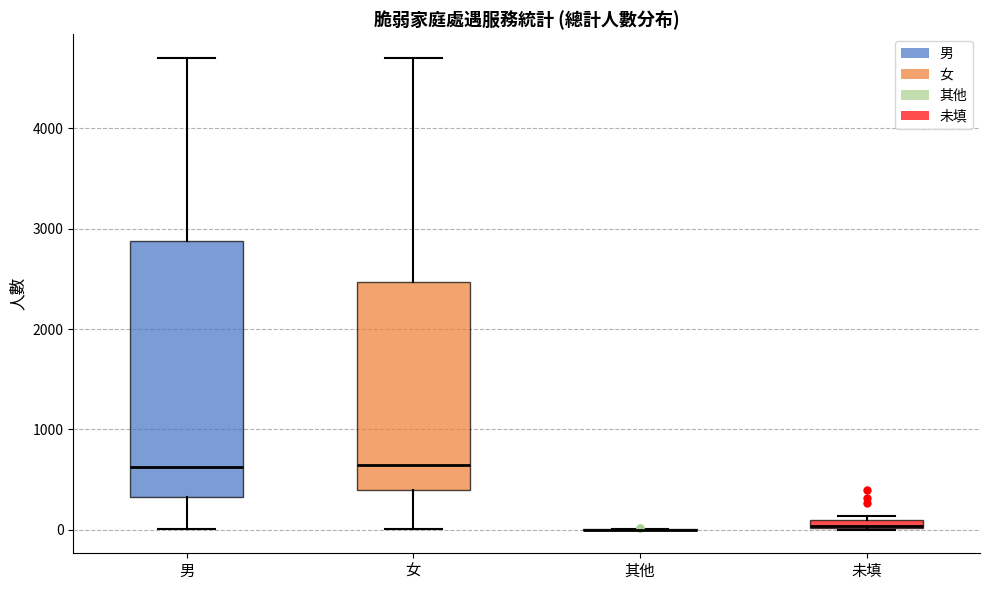

Where does the median line of the box for 男 sit on the y-axis? The values are not printed on the chart, so give them approximately, as read against the axis.

600